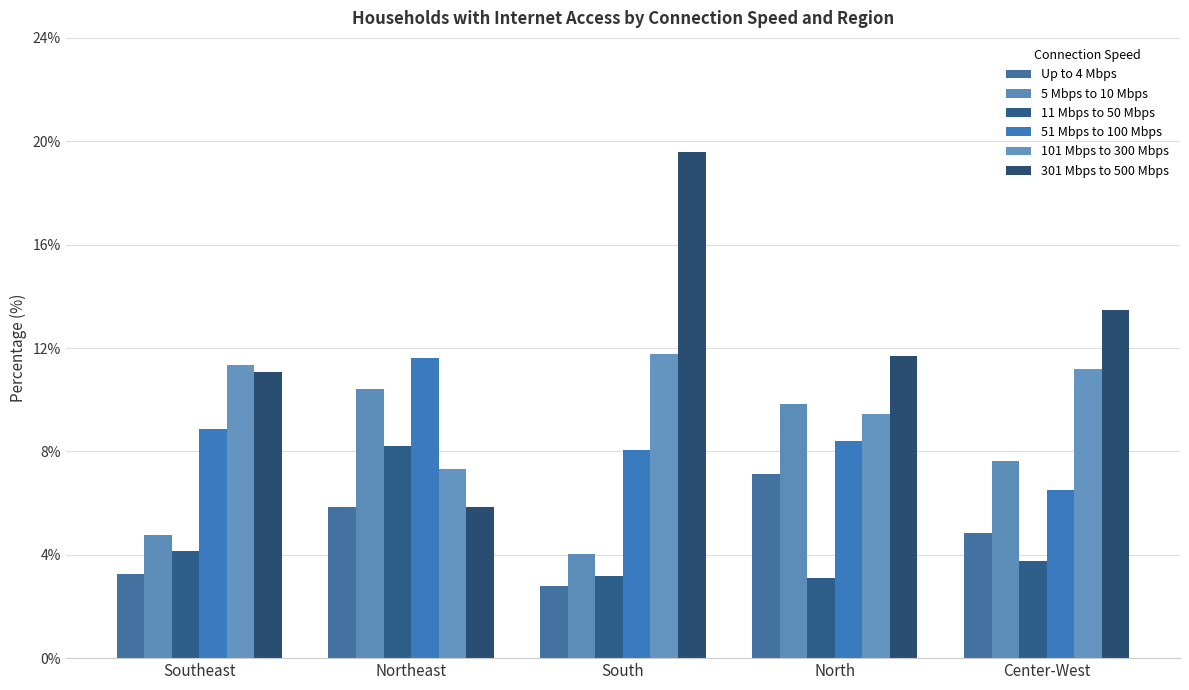

How many distinct data groups are displayed?

6